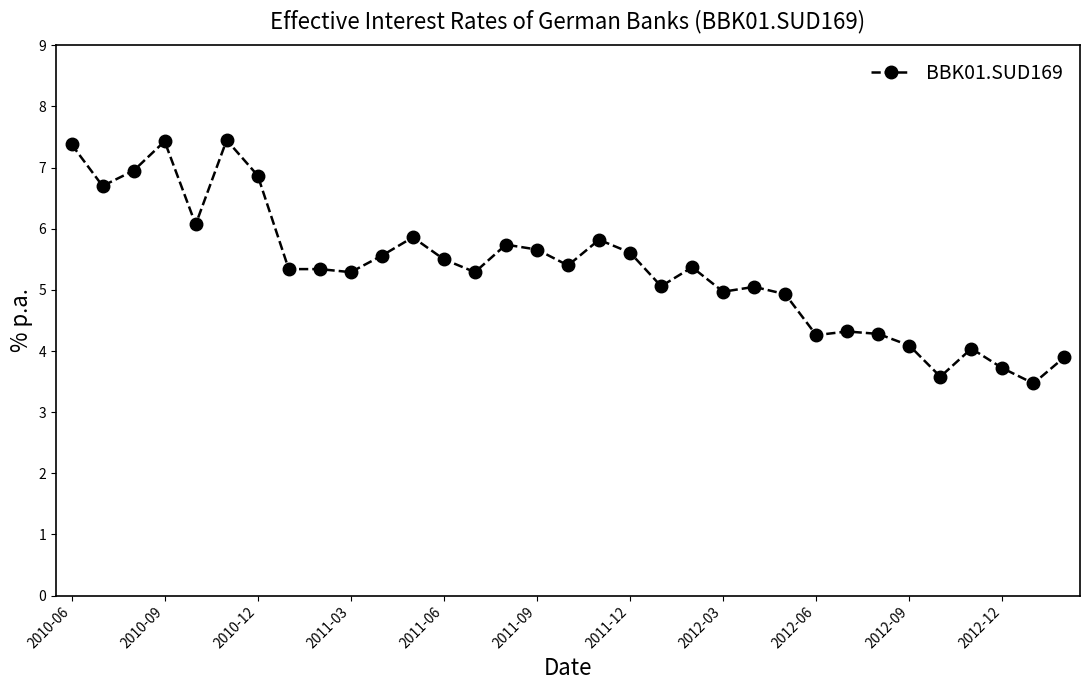

What is the value of the 12th point from the left?

5.9